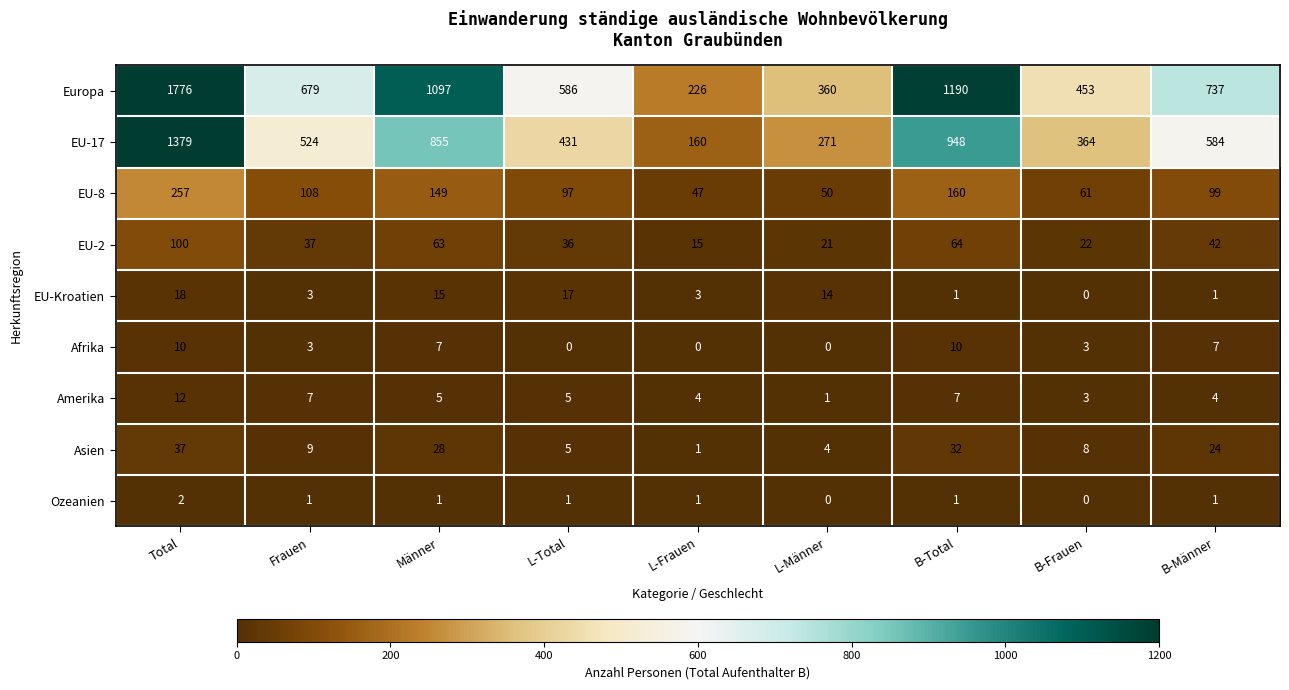

Rank the series by their maximum value, from lowest to highest.

Ozeanien, Afrika, Amerika, EU-Kroatien, Asien, EU-2, EU-8, EU-17, Europa